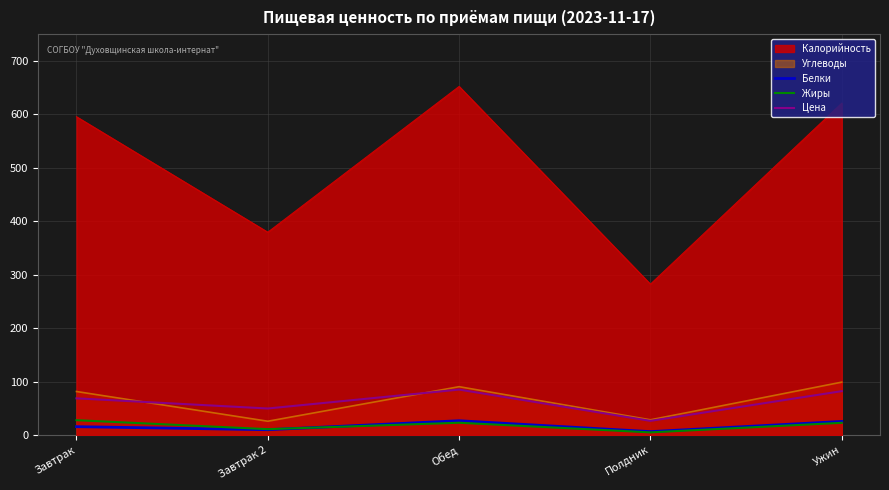

At which category does Белки reach its first local valley?

Завтрак 2